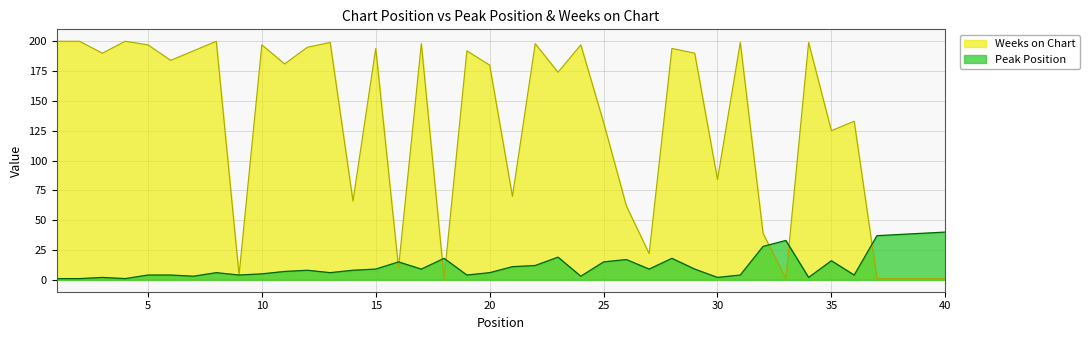

What are all the series names shown in the legend?

Weeks on Chart, Peak Position